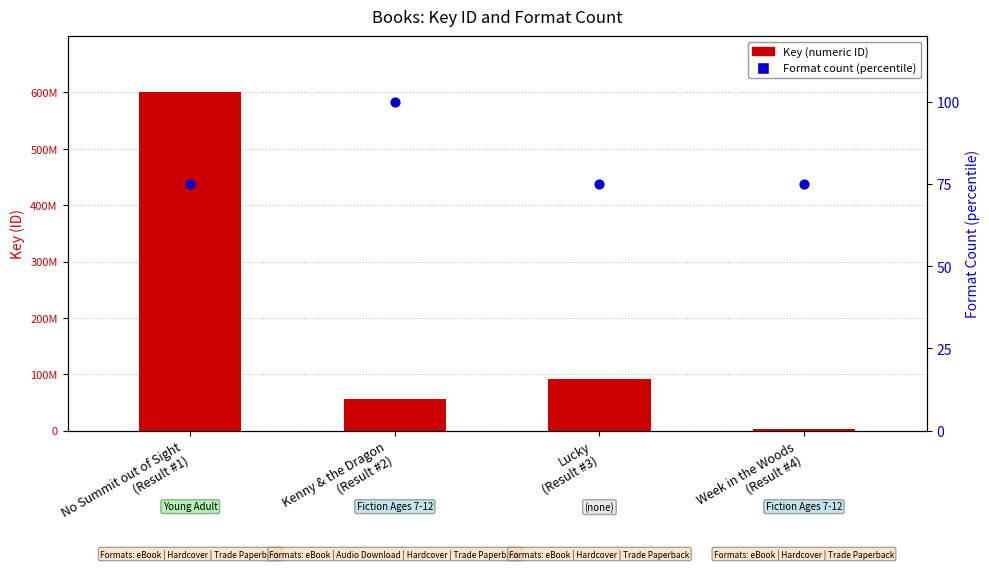

Is the value of Key (ID) at Week in the Woods
(Result #4) greater than the value of Format Count (%) at Kenny & the Dragon
(Result #2)?

No